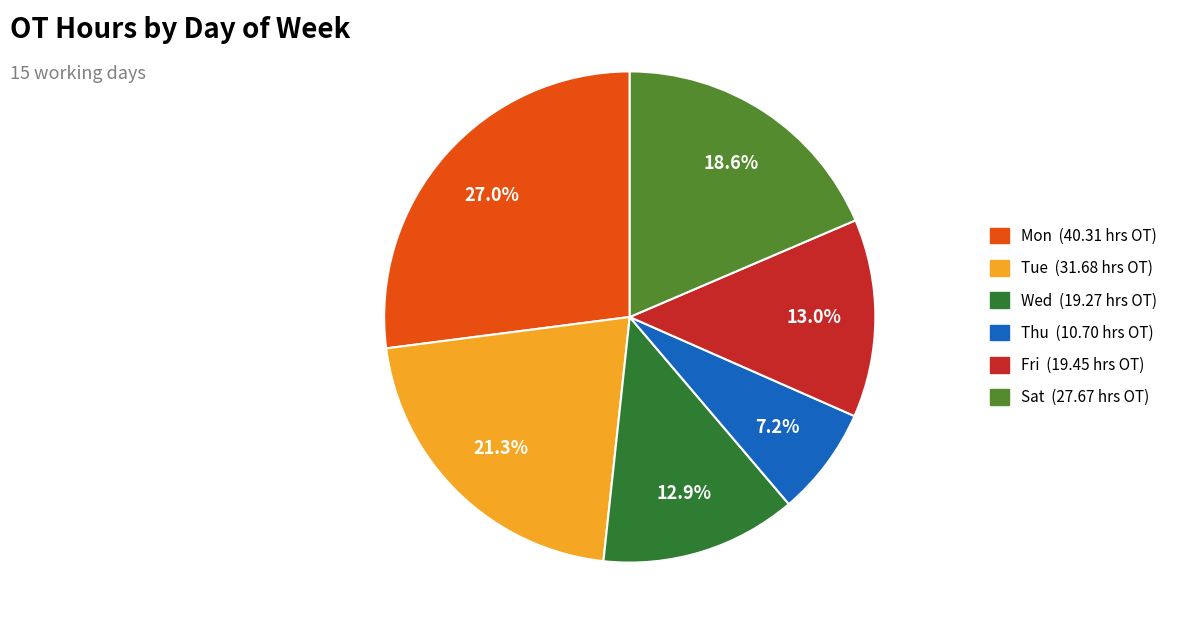

Is there a majority slice in this chart?

No